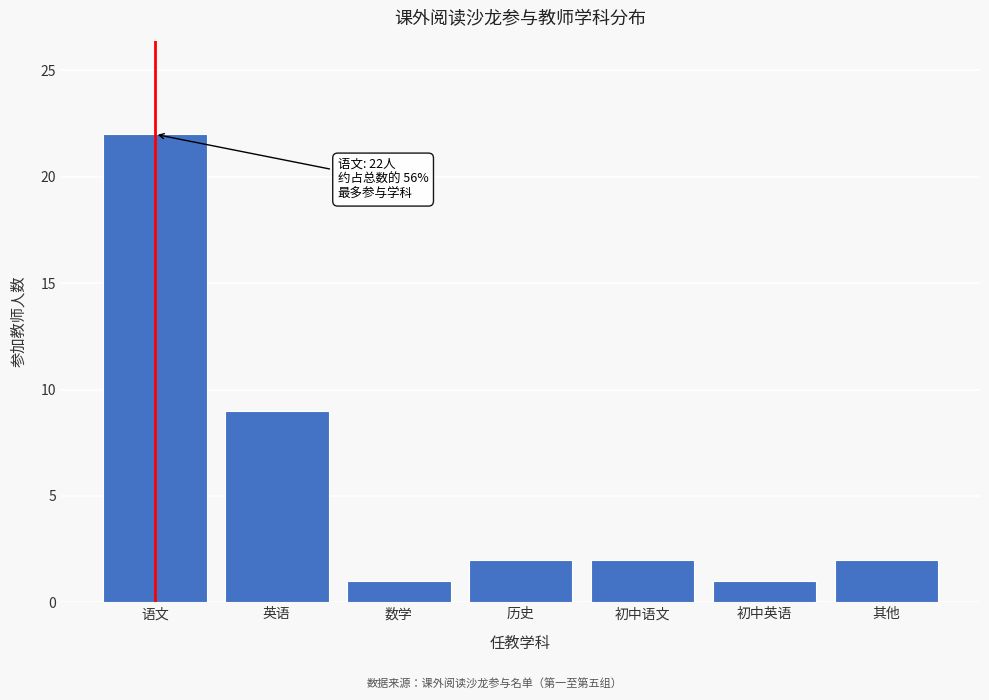

Reading right to left, transcribe all the data shown in this chart.

2	1	2	2	1	9	22